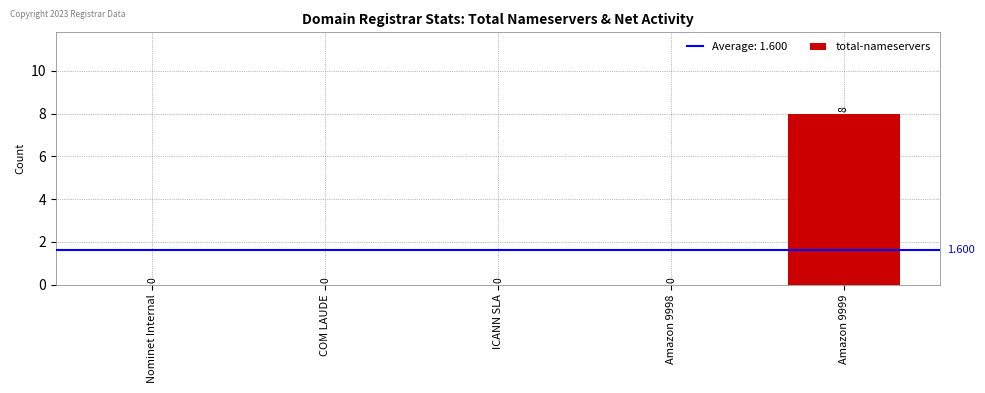

Is it true that the value at Amazon 9998 is 0?

True